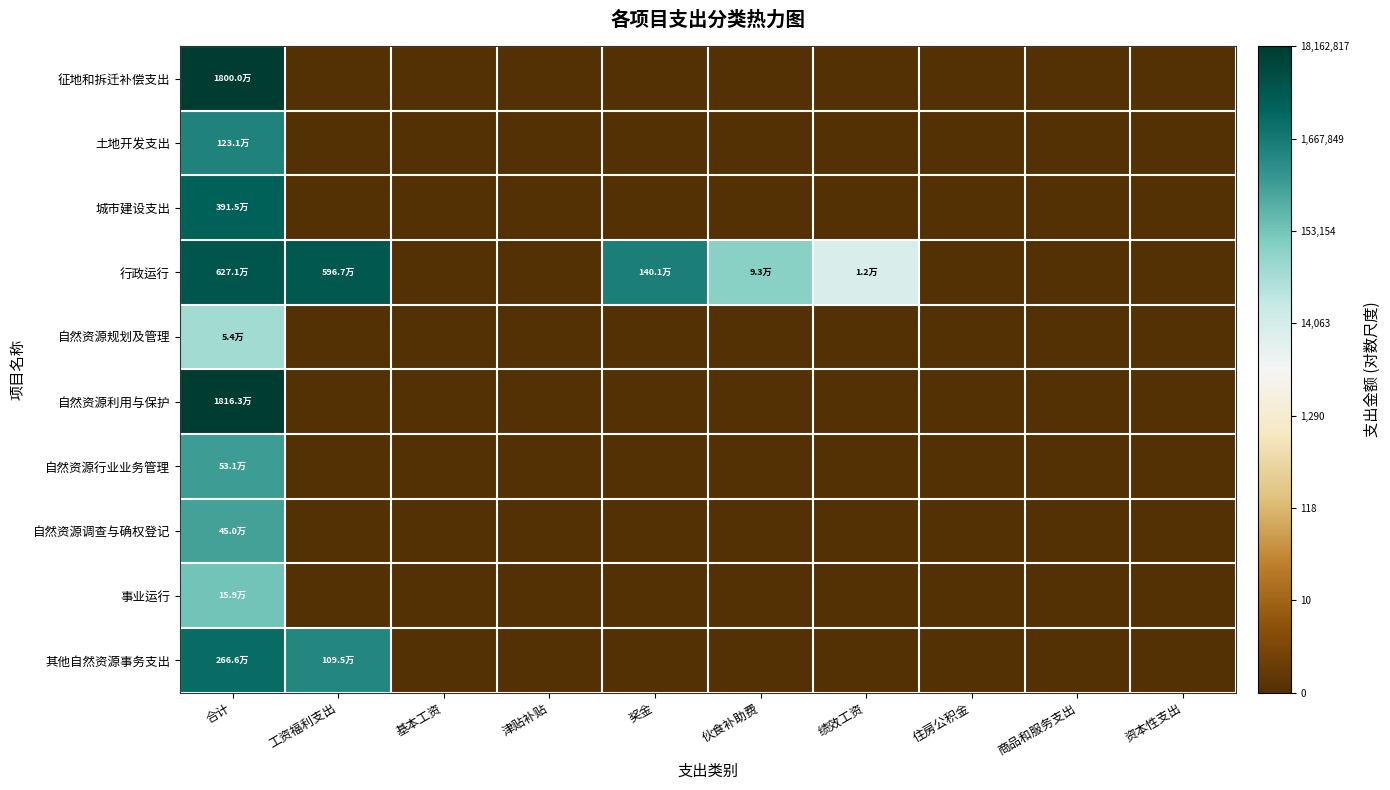

At 住房公积金, list the series in order from largest to smallest.

征地和拆迁补偿支出, 土地开发支出, 城市建设支出, 行政运行, 自然资源规划及管理, 自然资源利用与保护, 自然资源行业业务管理, 自然资源调查与确权登记, 事业运行, 其他自然资源事务支出